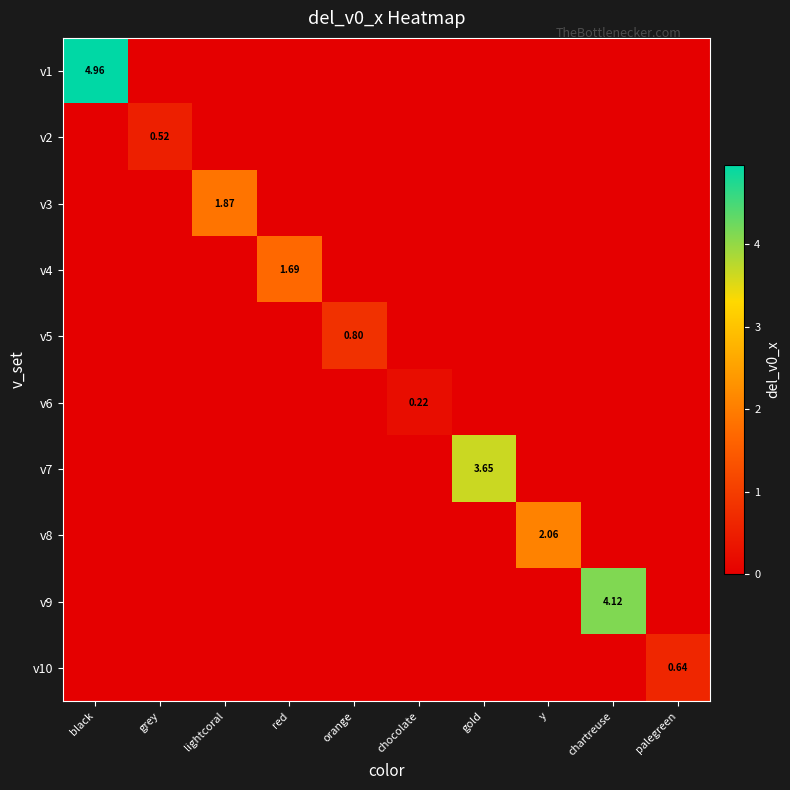

Is it true that v10 equals 0.0 at chartreuse?

True